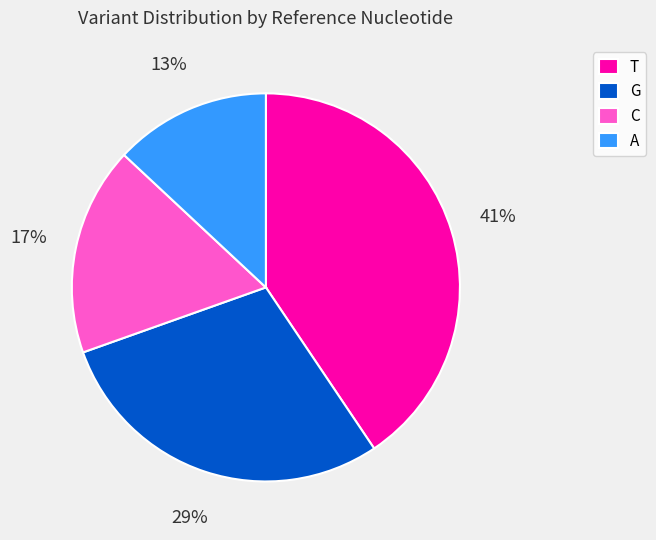

True or false: G accounts for 37% of the total.

False